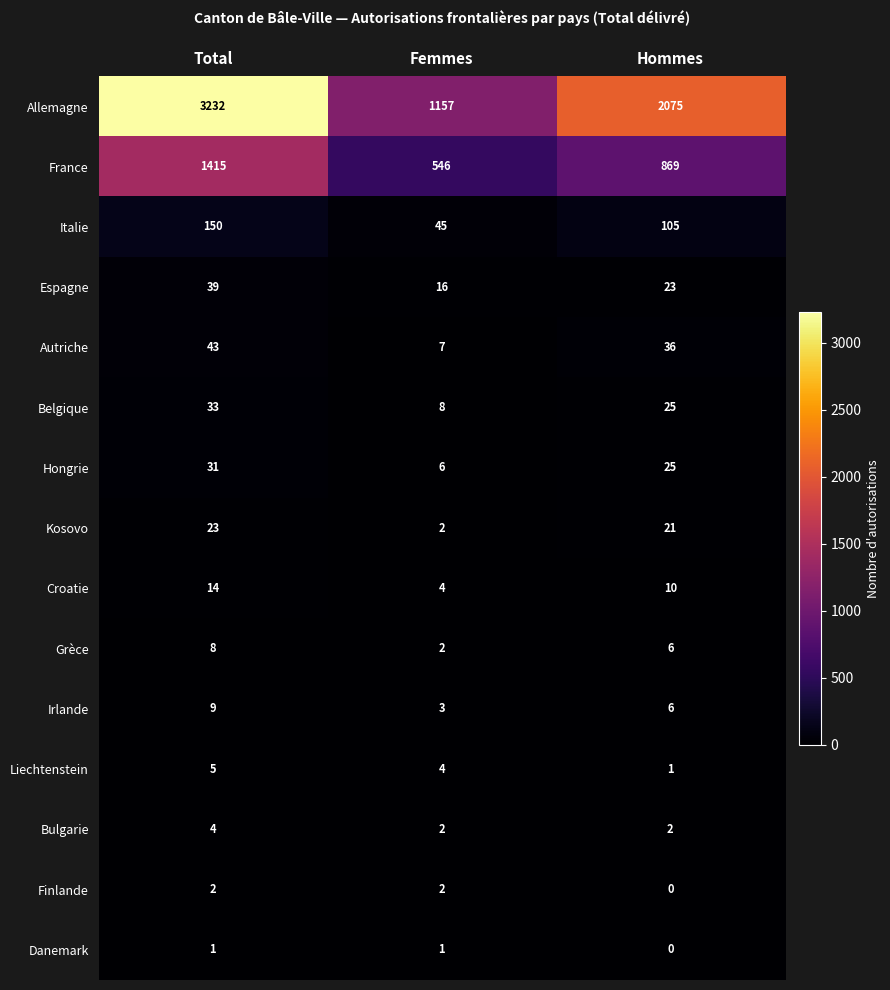

How many Hongrie values are between 6 and 31?

3